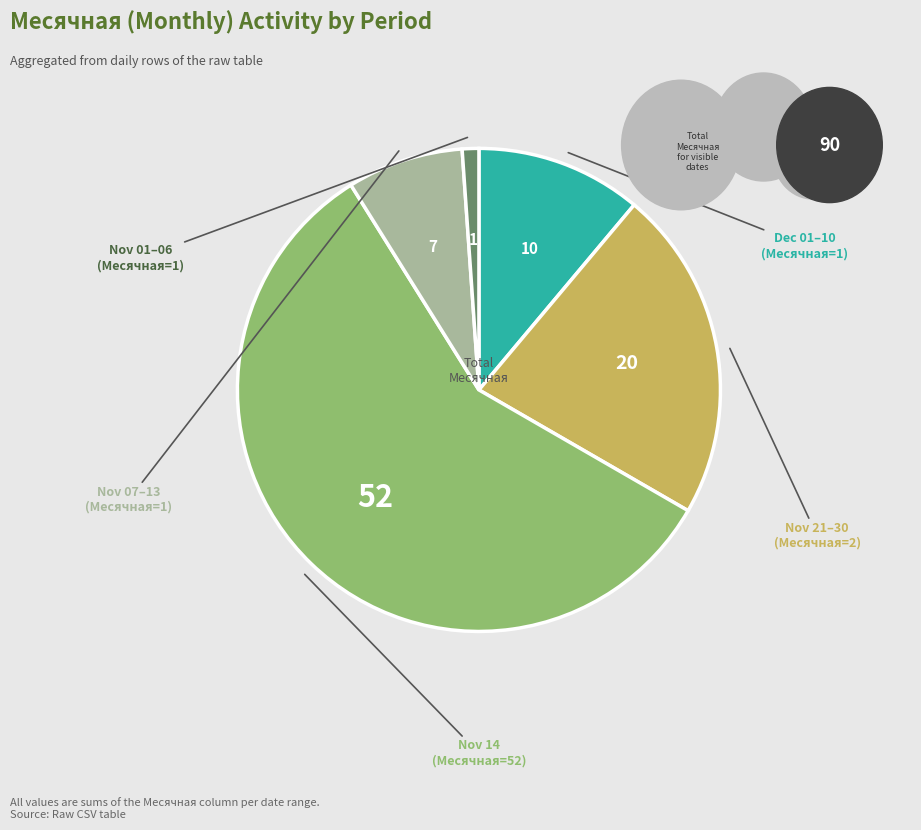

Is there a majority slice in this chart?

Yes